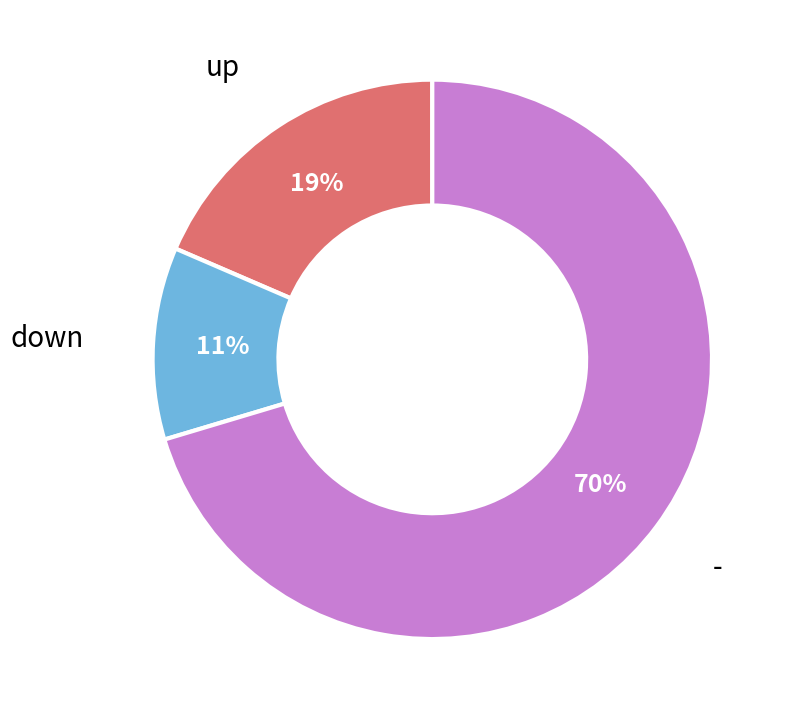

Do - and up together represent more than half of the pie?

Yes